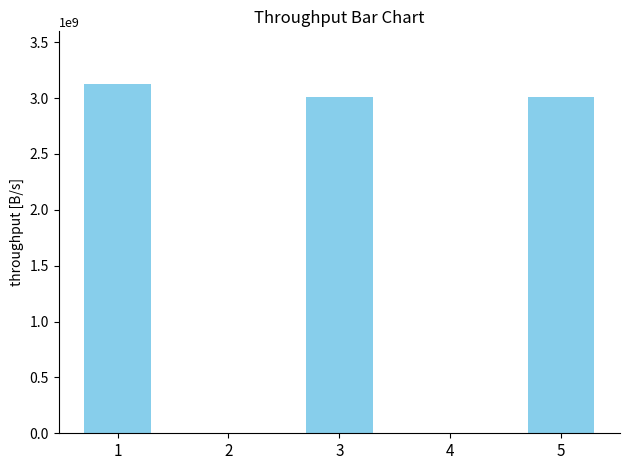

How many categories are shown in the chart?

5